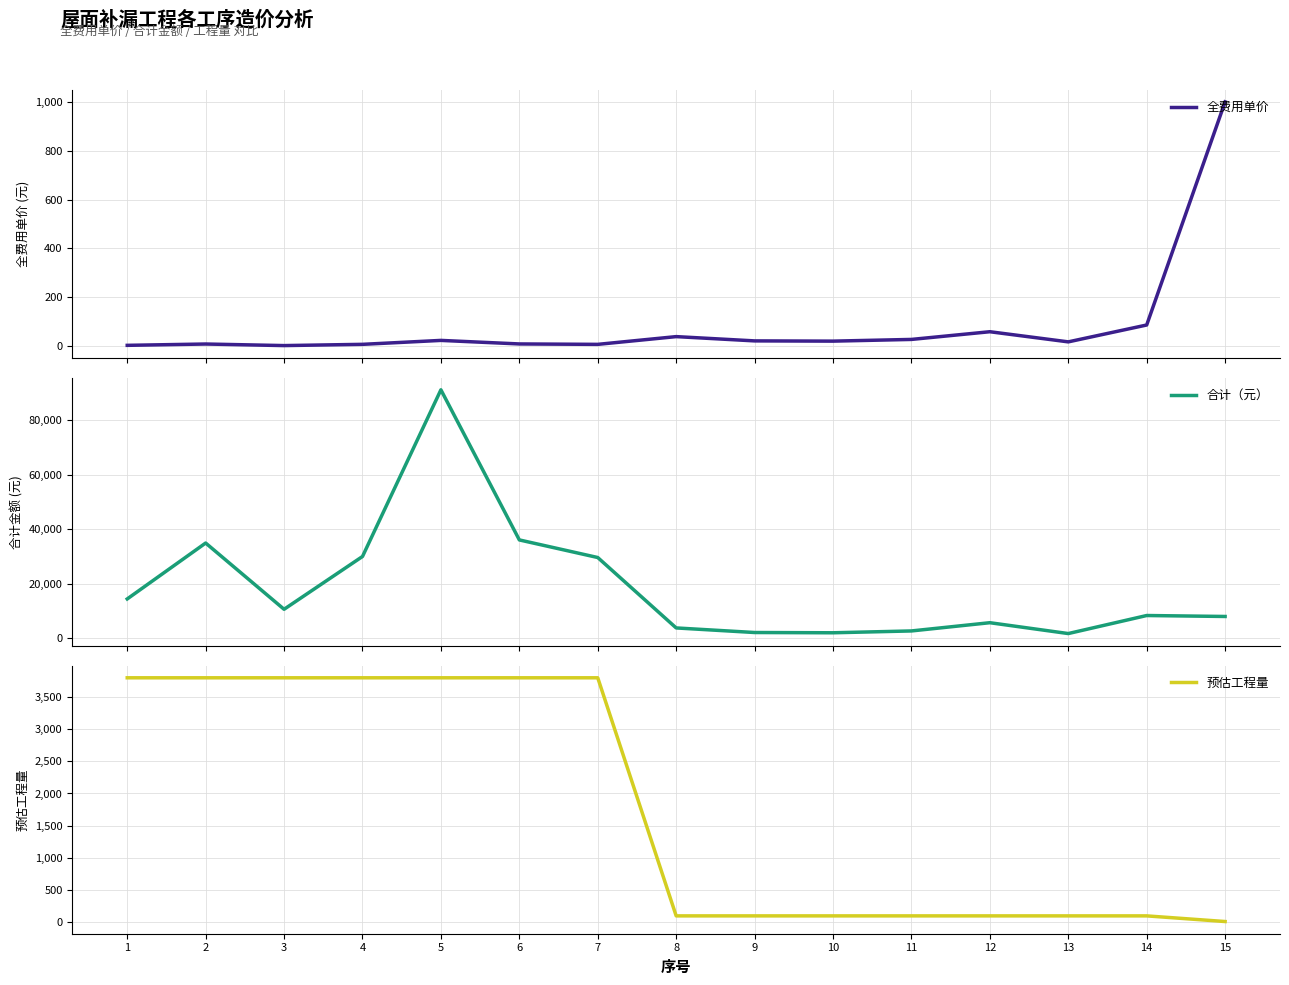

What is the minimum value for 全费用单价?

2.8